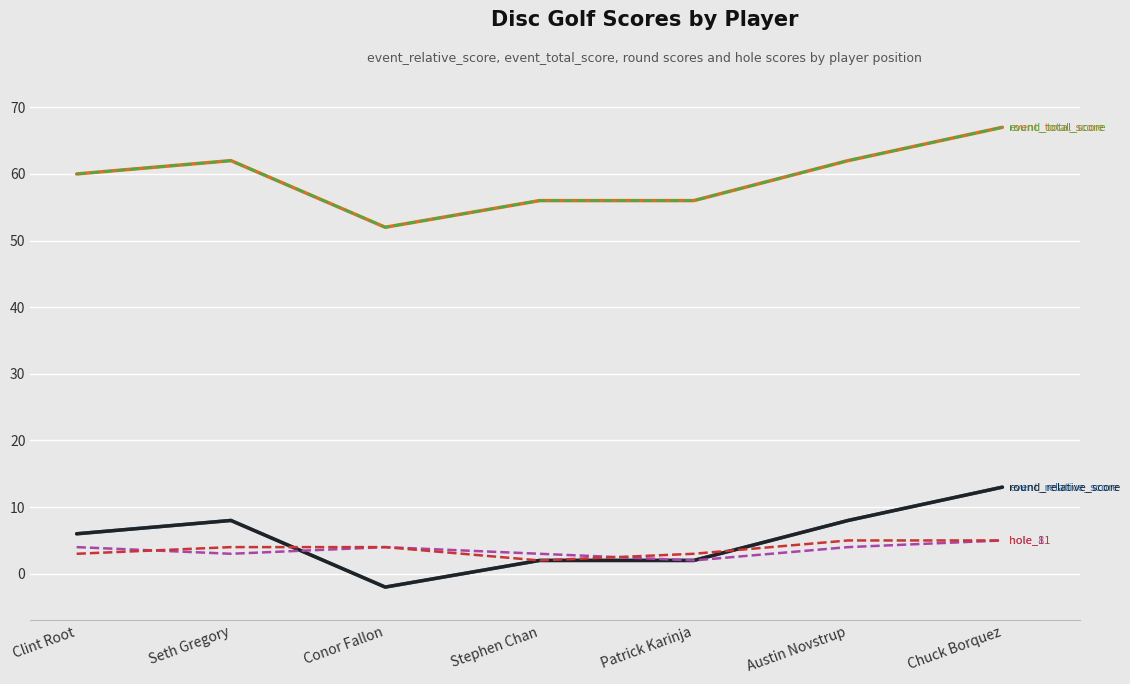

At which category is the sum across all series the highest?

Chuck Borquez